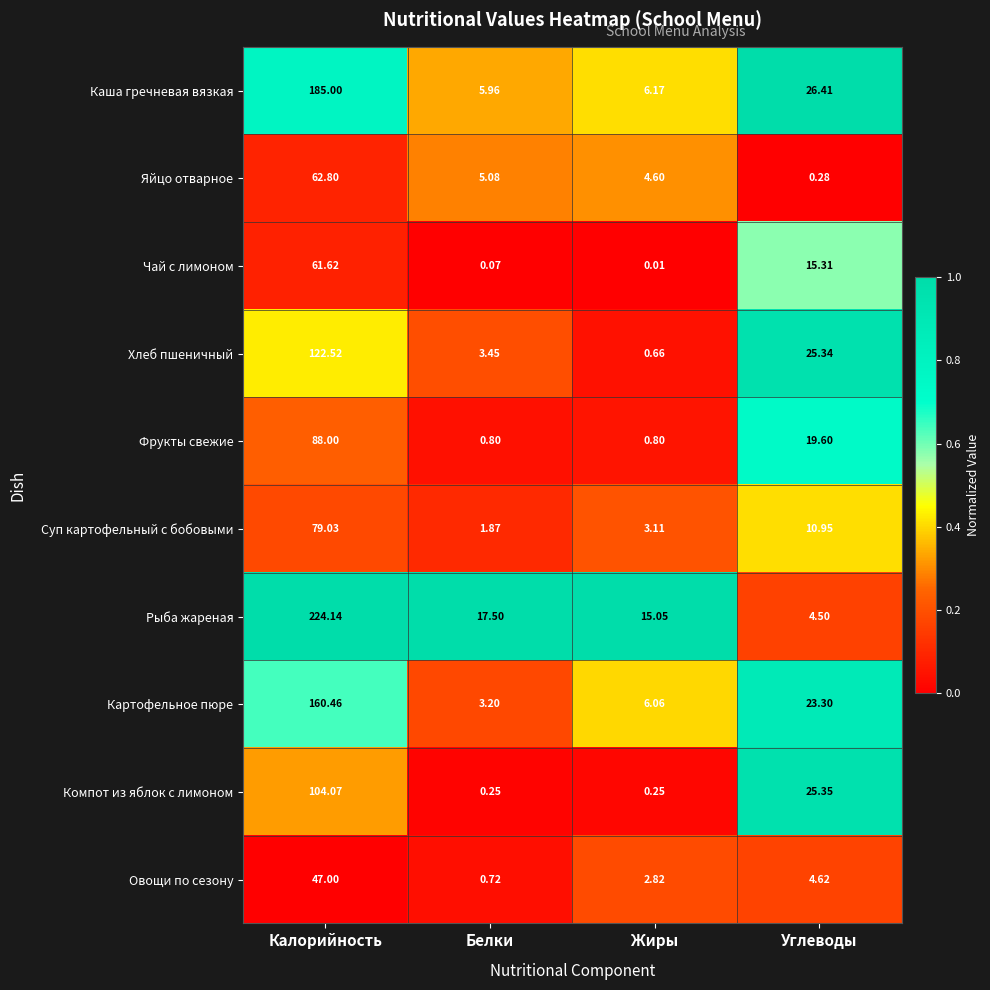

Which category has the highest value in the Яйцо отварное series?

Калорийность